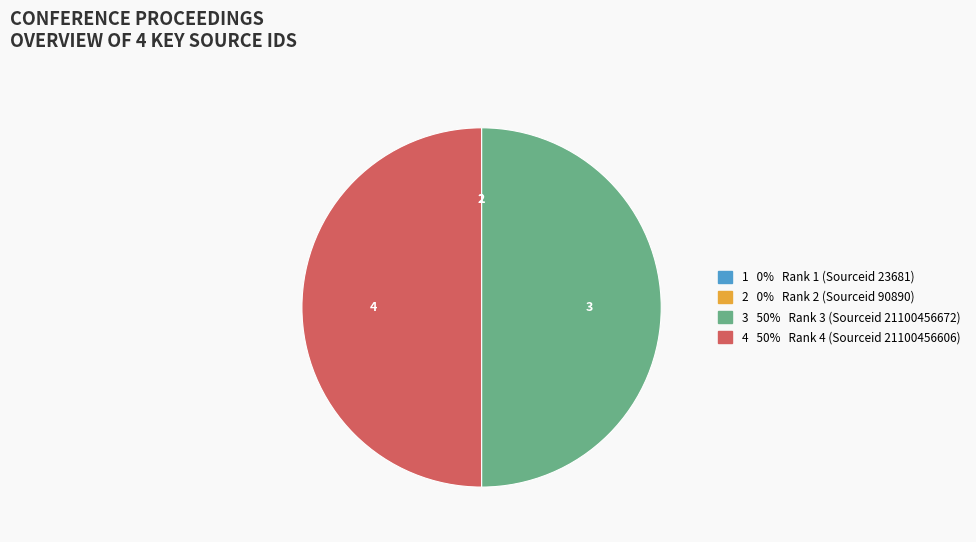

Rank the categories by value from lowest to highest.

Rank 1 (Sourceid 23681), Rank 2 (Sourceid 90890), Rank 4 (Sourceid 21100456606), Rank 3 (Sourceid 21100456672)